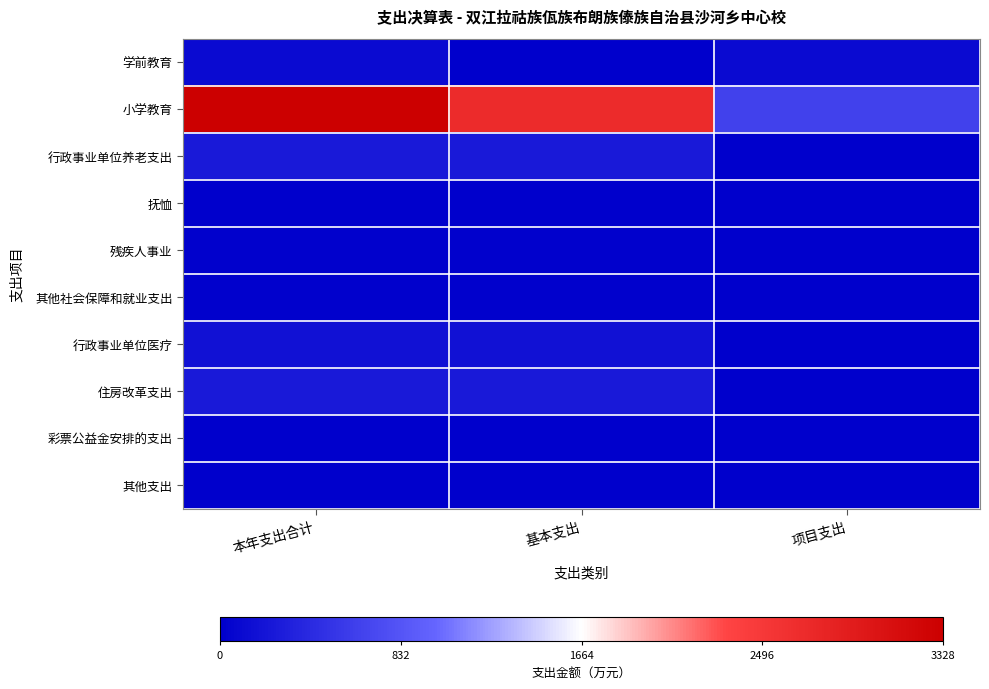

How many series are shown in this chart?

10